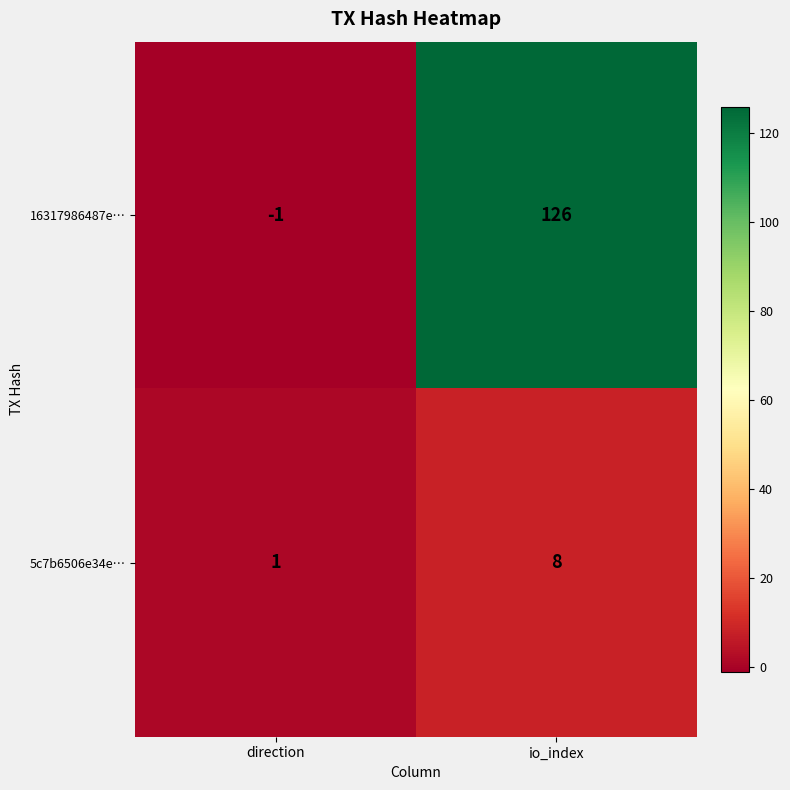

What is the sum of all 5c7b6506e34e… values?

9